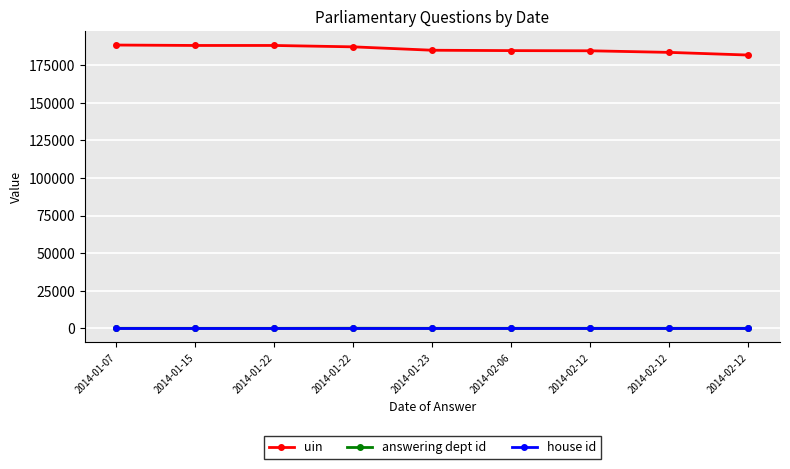

What is the label of the 6th point from the right?

2014-01-22